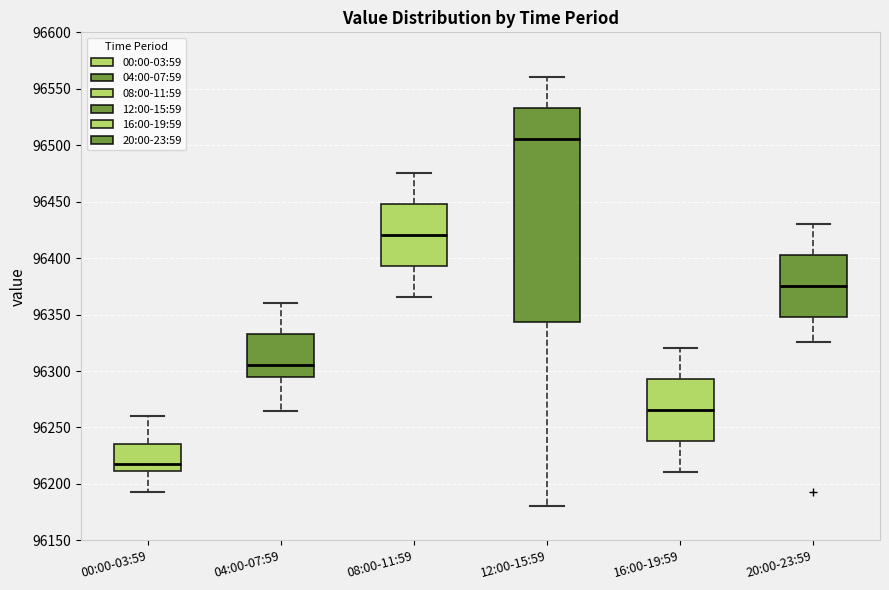

Which box's median line is the highest?

12:00-15:59